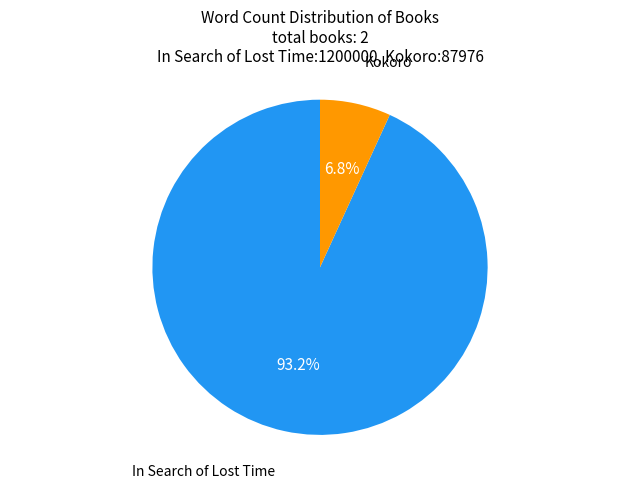

Is there any slice that represents more than half of the pie?

Yes